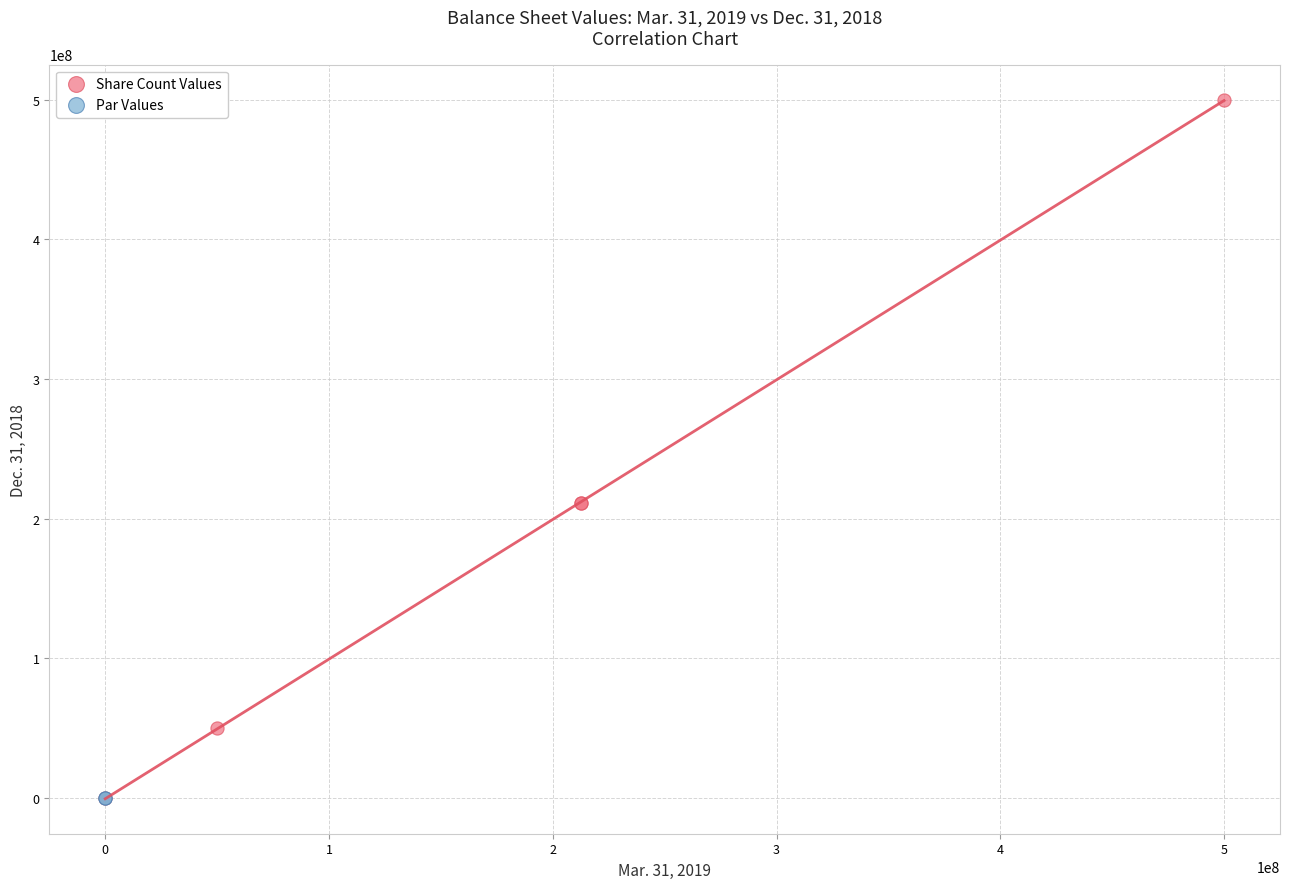

Which series contains the highest Y value?

Share Count Values